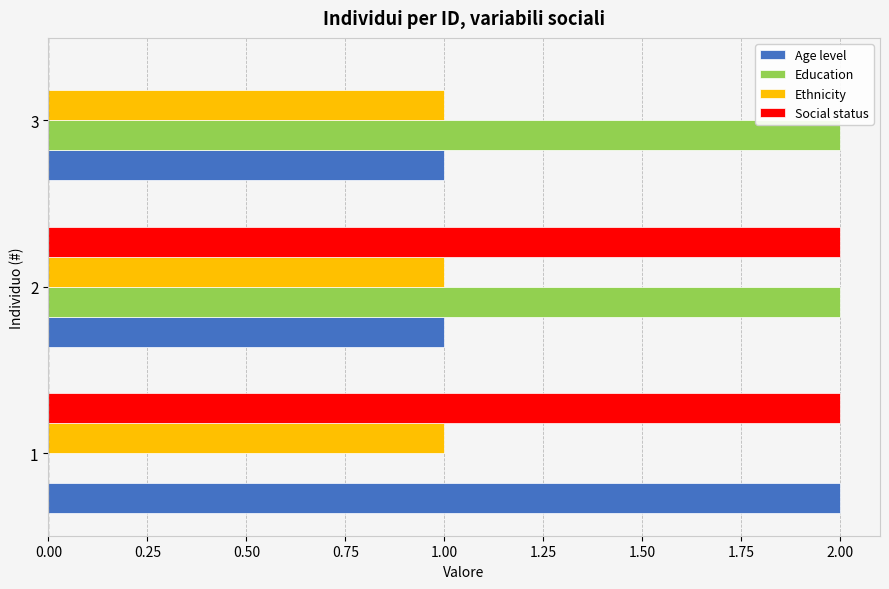

What is the total value across all series at 3?

4